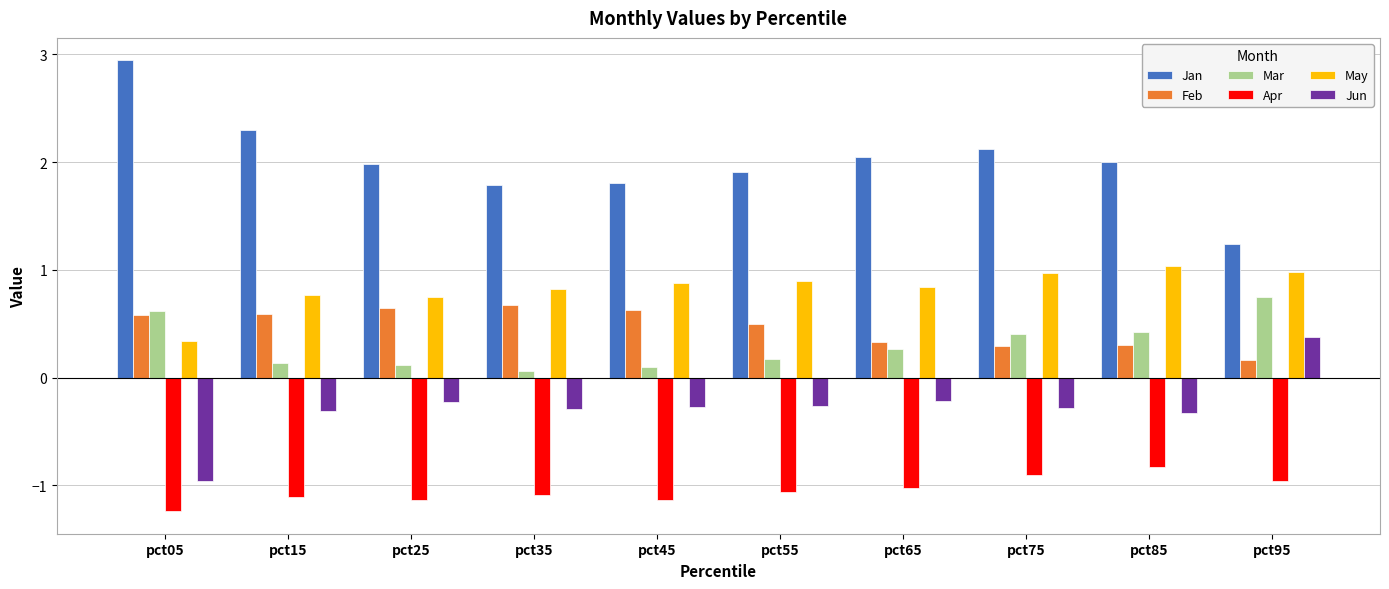

What are all the series names shown in the legend?

Jan, Feb, Mar, Apr, May, Jun